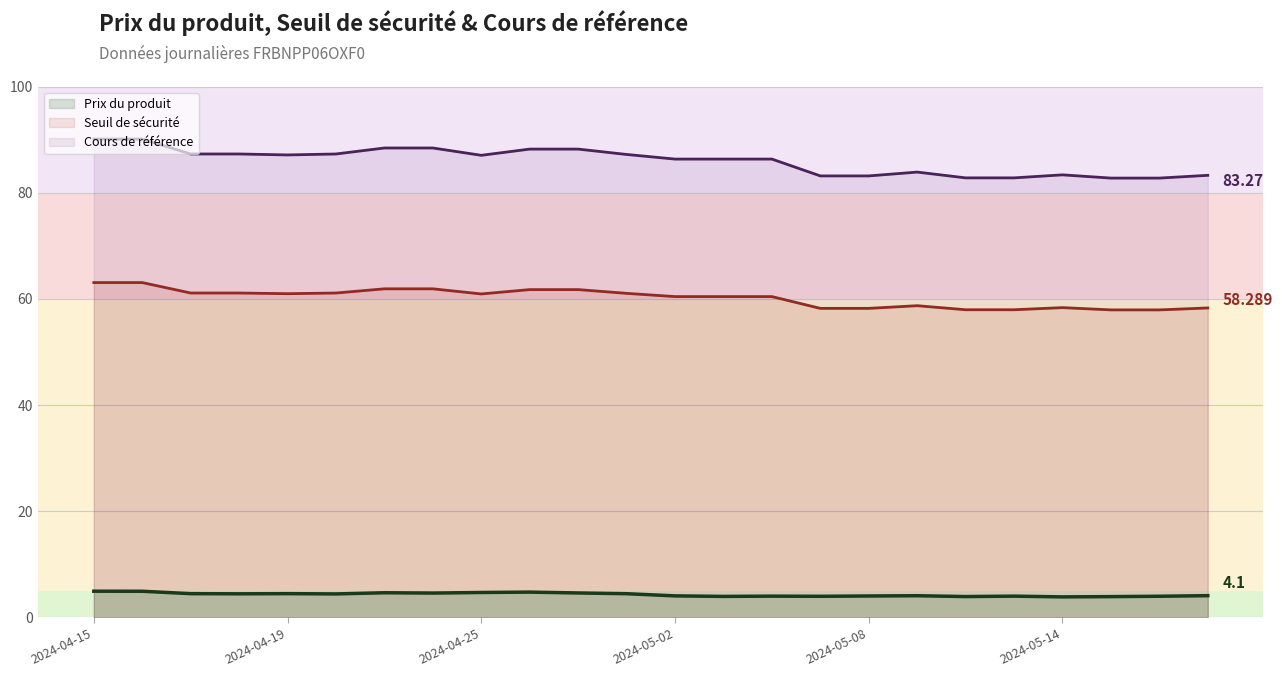

True or false: Cours de référence has a value of 42.9 at 10.

False